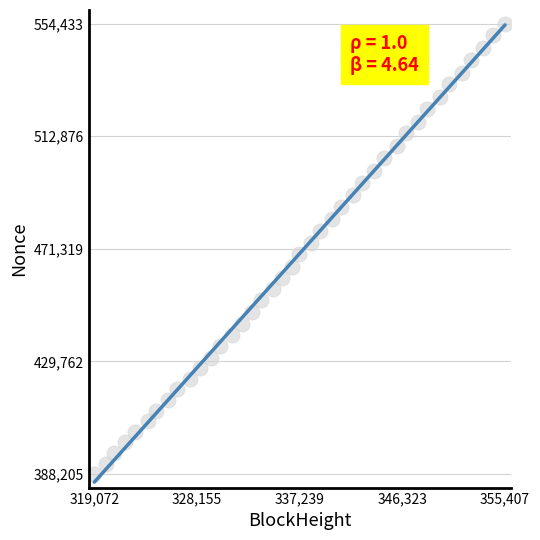

What is the range of X values (max minus min)?

36335